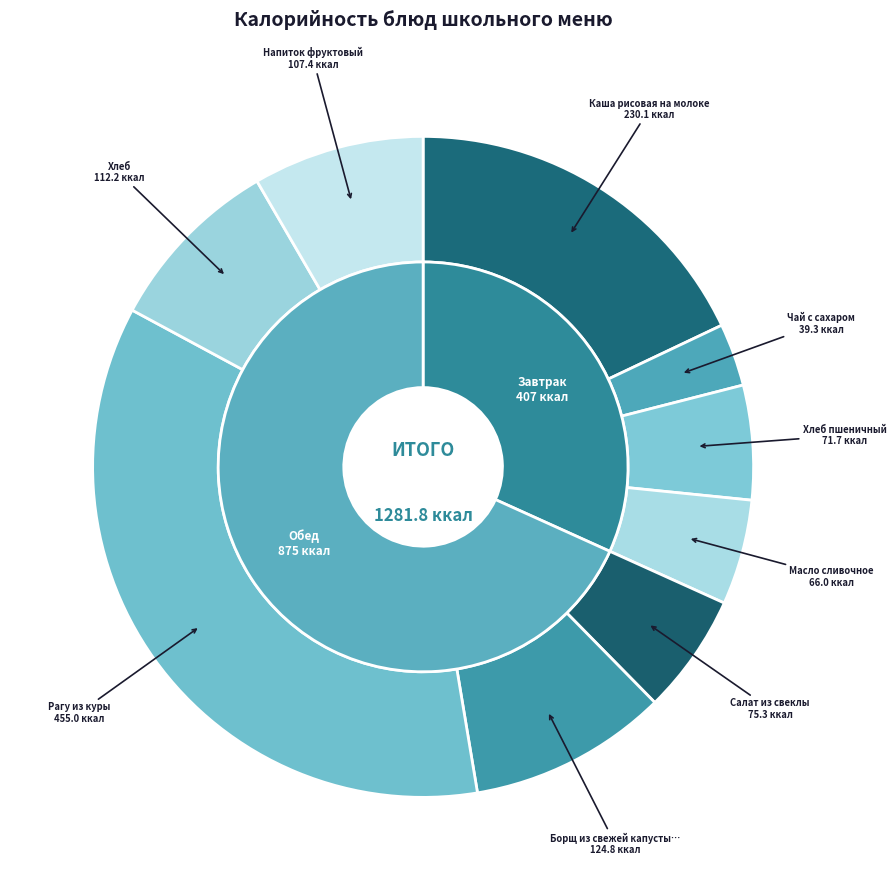

To the nearest percent, what is the combined percentage of Хлеб пшеничный and Хлеб?

14%